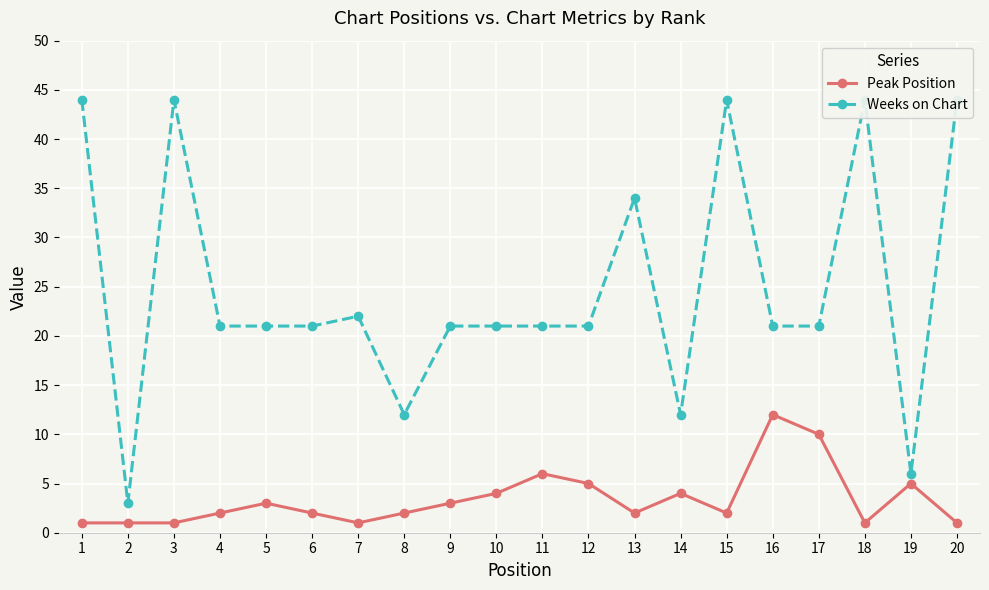

Does the chart display data point markers on the line(s)?

Yes